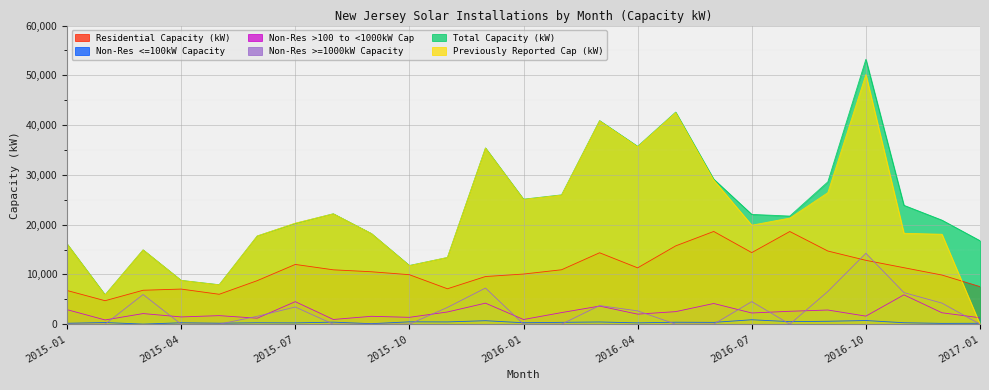

Which series has the widest spread of values?

Previously Reported Cap (kW)